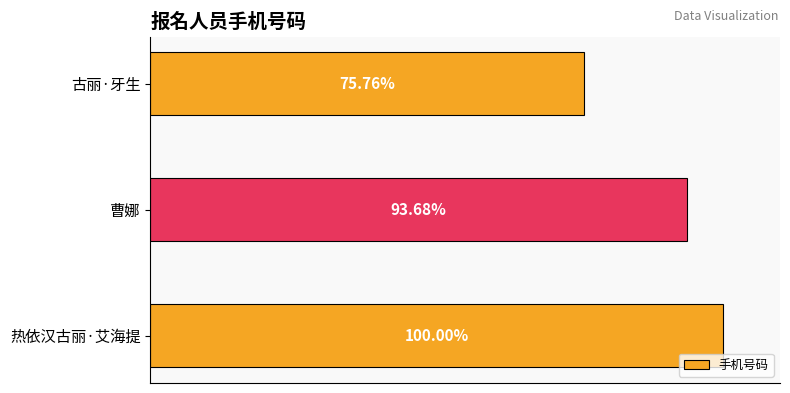

At which label is the value closest to 87?

曹娜